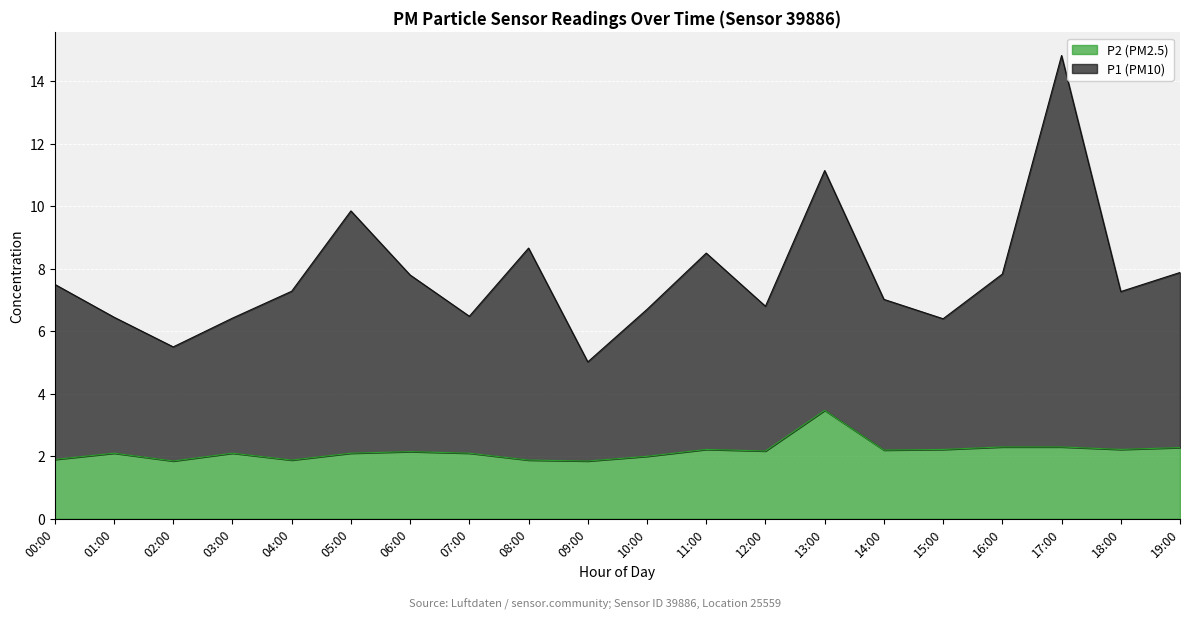

The value of P2 at 07:00 is 2.1. True or false?

True